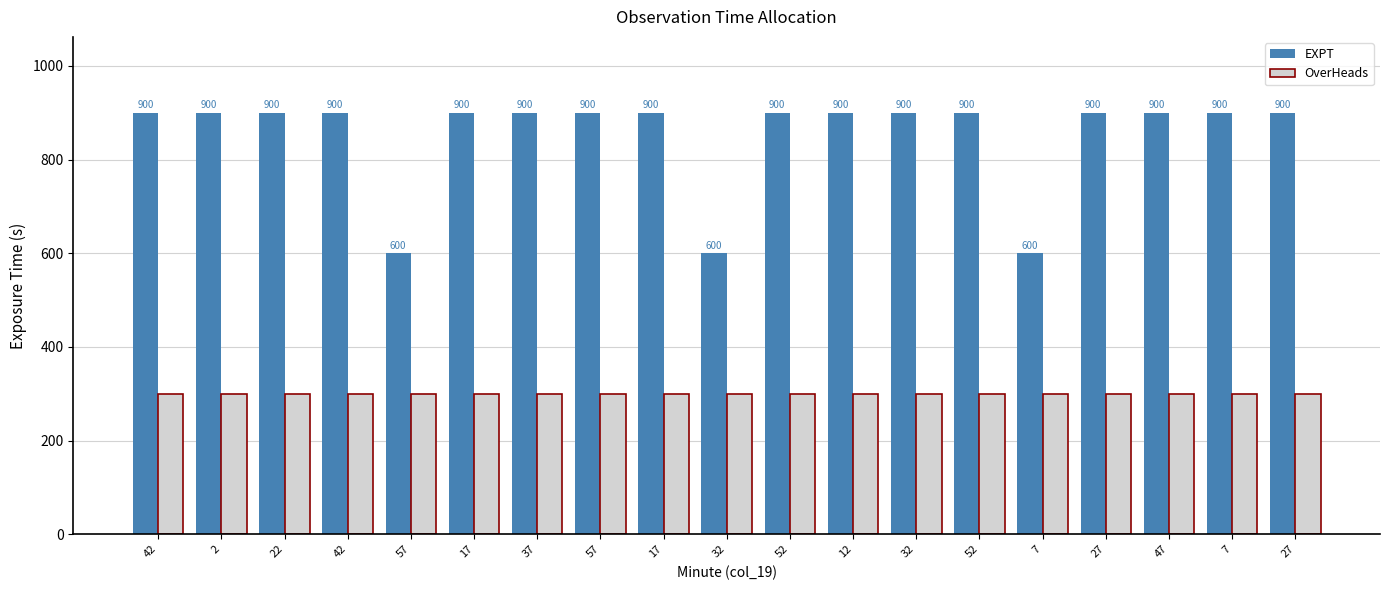

Which series has the largest total across all categories?

EXPT